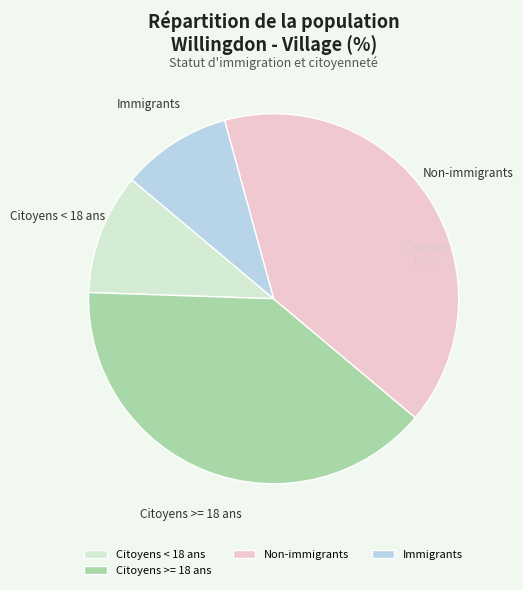

Count the number of slices in the pie.

4